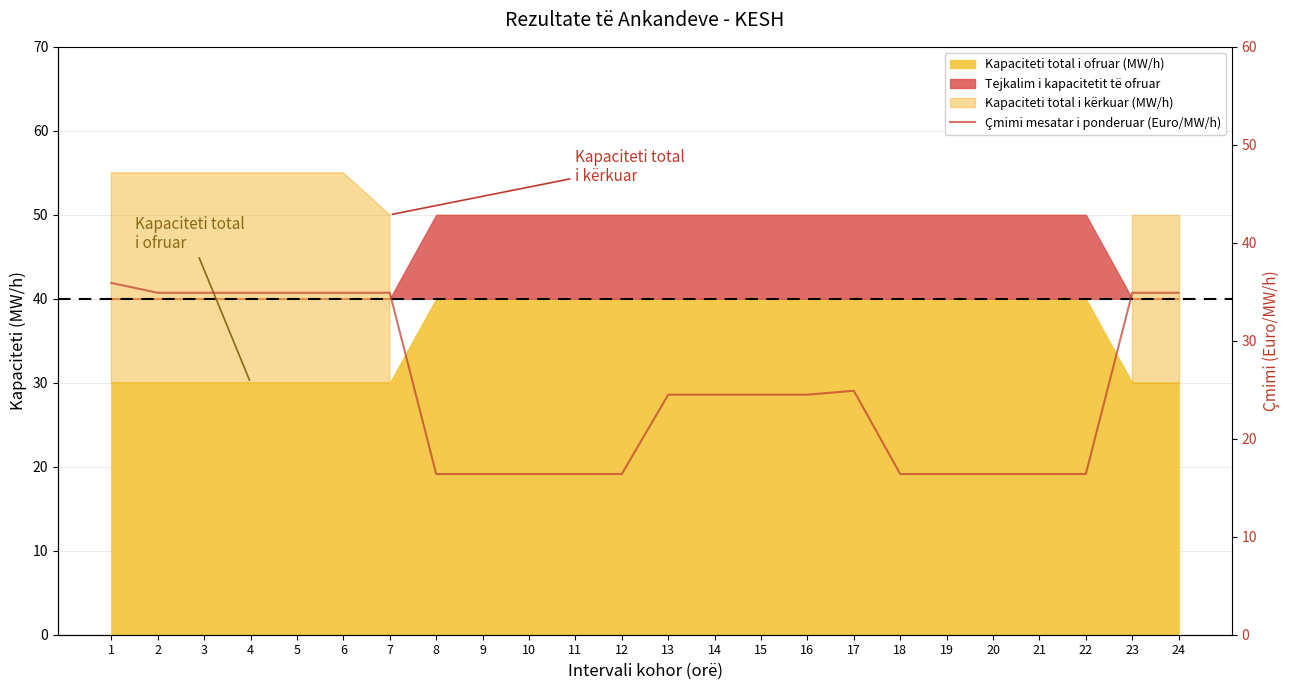

What is the change in value from 14 to 19?

-8.1